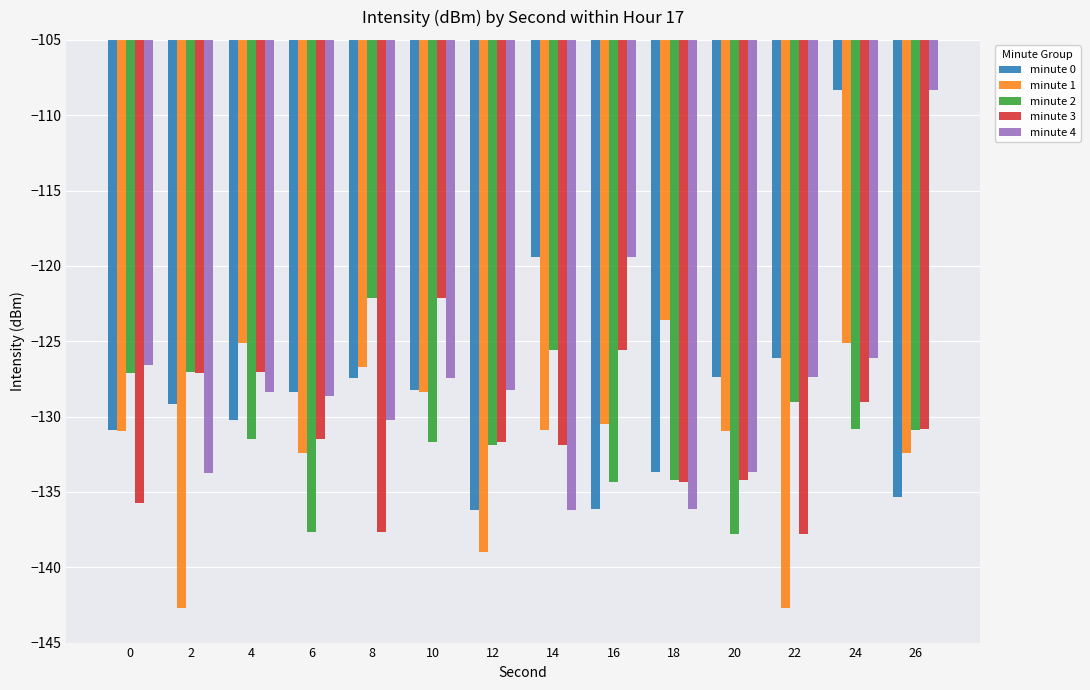

How many categories are shown in the chart?

14